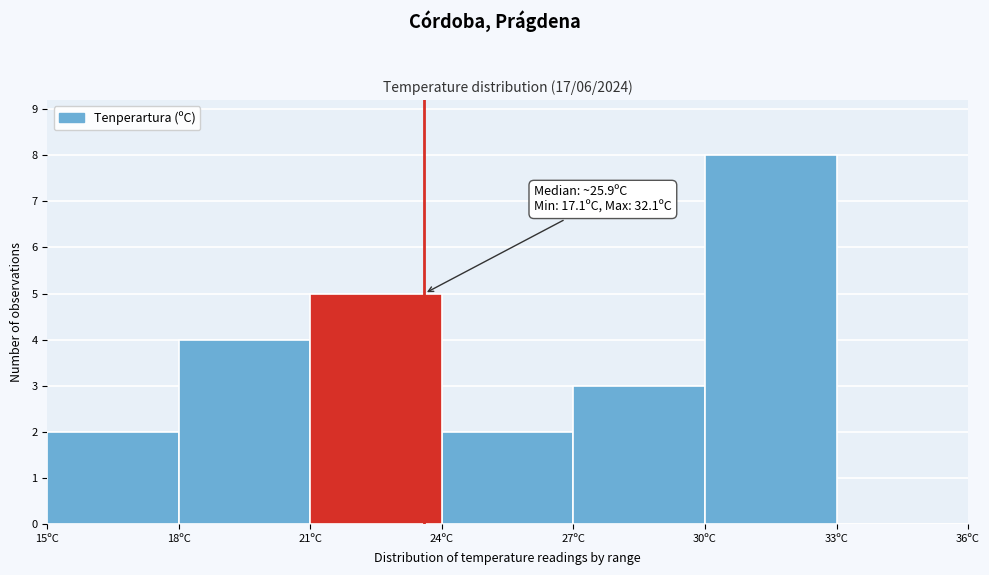

Over which range of the x-axis is the bar tallest?

30 to 33